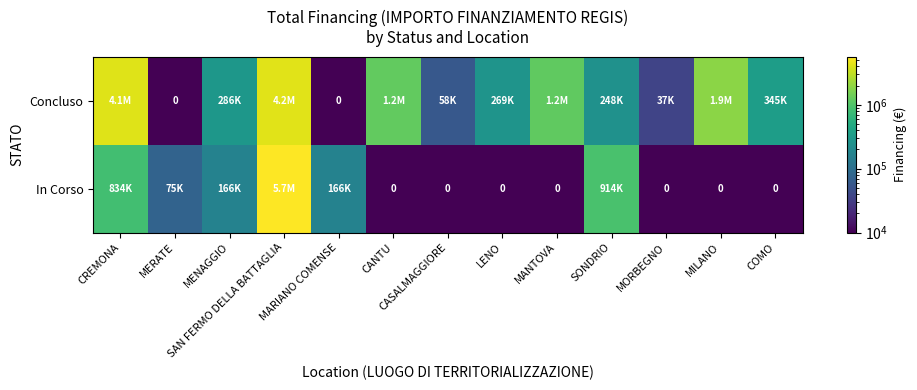

The value of Concluso at SONDRIO is 247700.0. True or false?

True